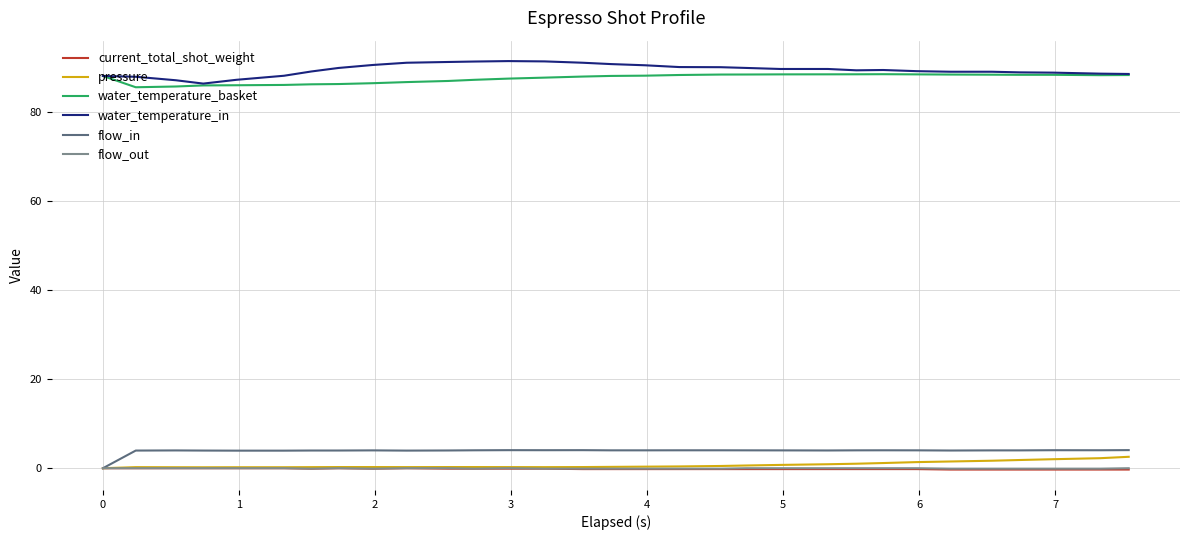

What is the lowest value of the current_total_shot_weight series?

-0.3